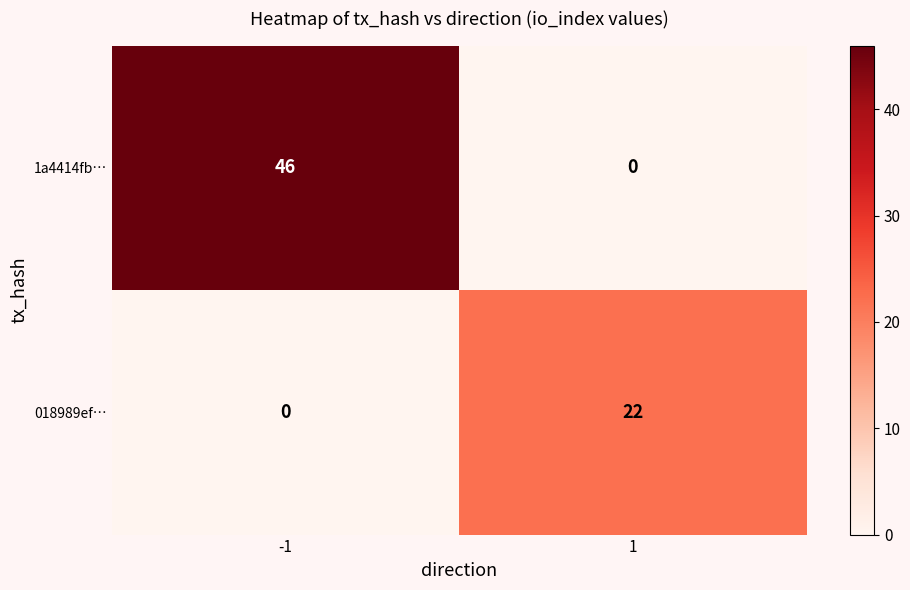

Which has a higher value, -1 or 1?

-1